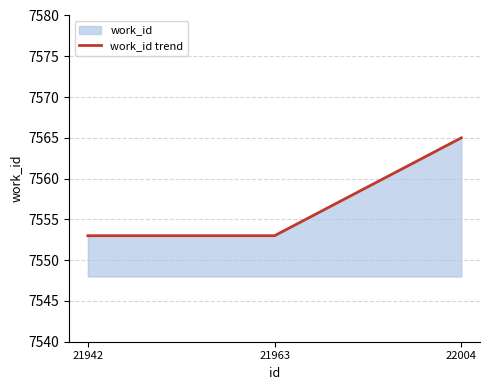

What is the difference between the maximum and minimum values?

12